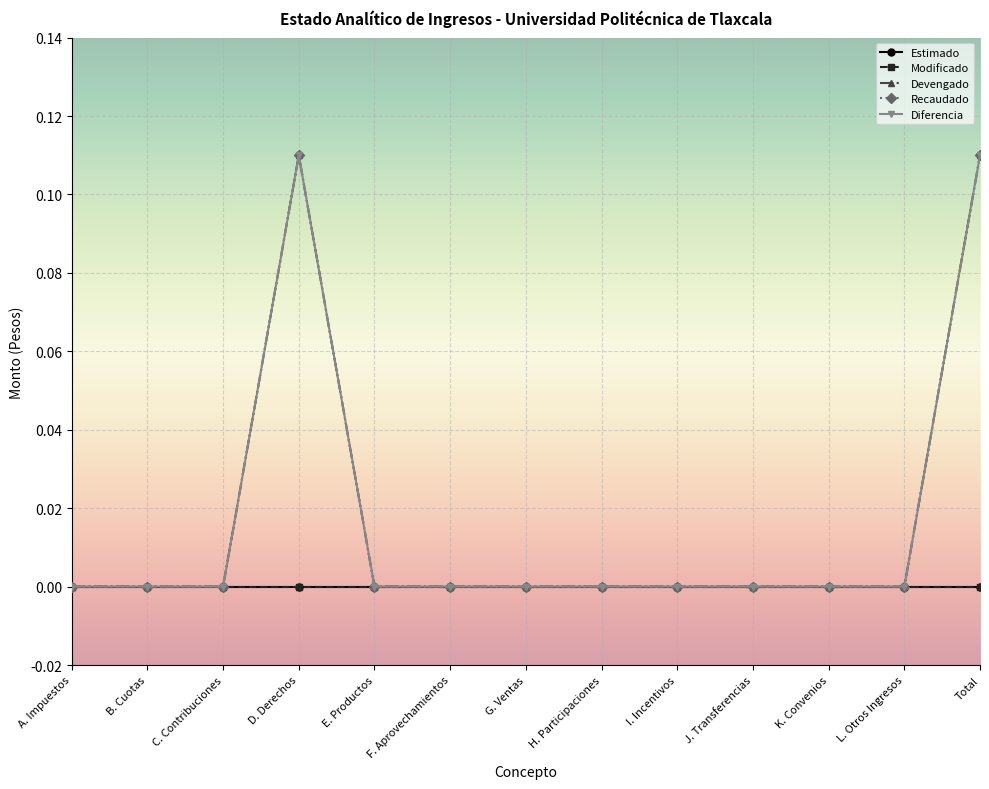

Is this an area chart (filled region under the line)?

No